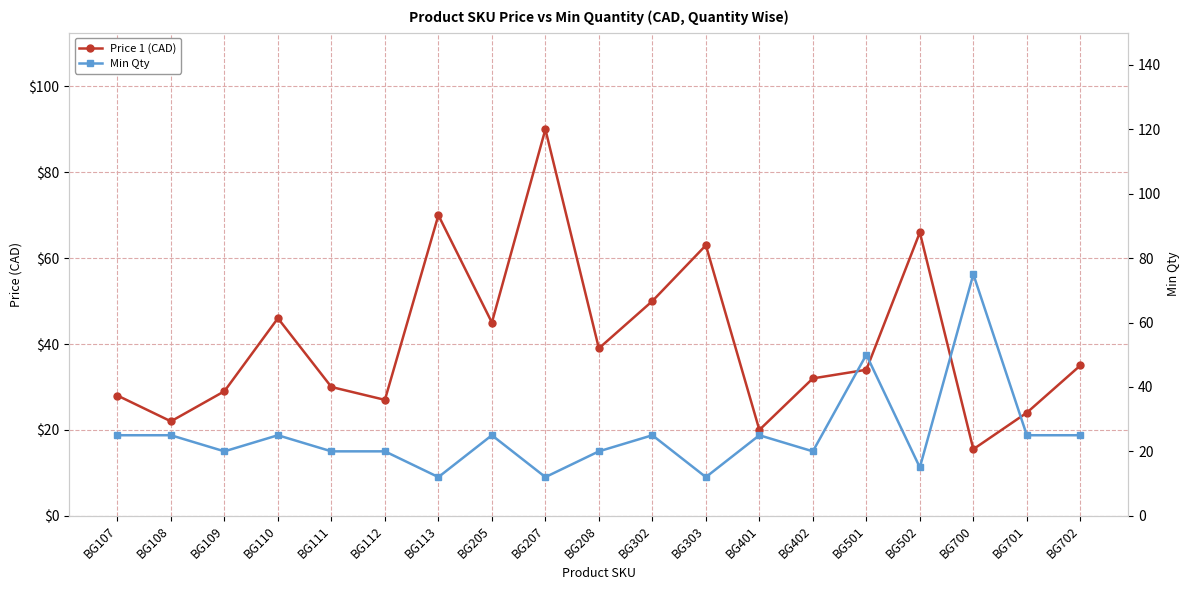

Is it true that Price 1 (CAD) equals 35.6 at BG401?

False